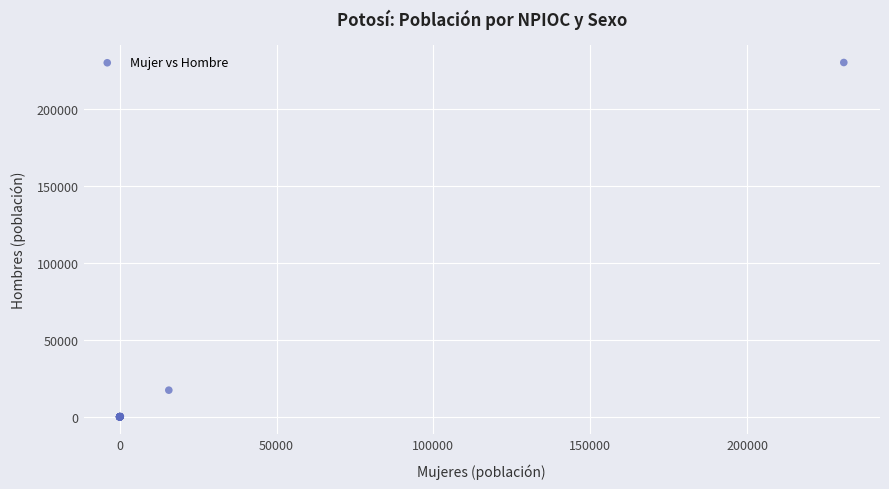

What Y value in the scatter plot is closest to 115055?

17290